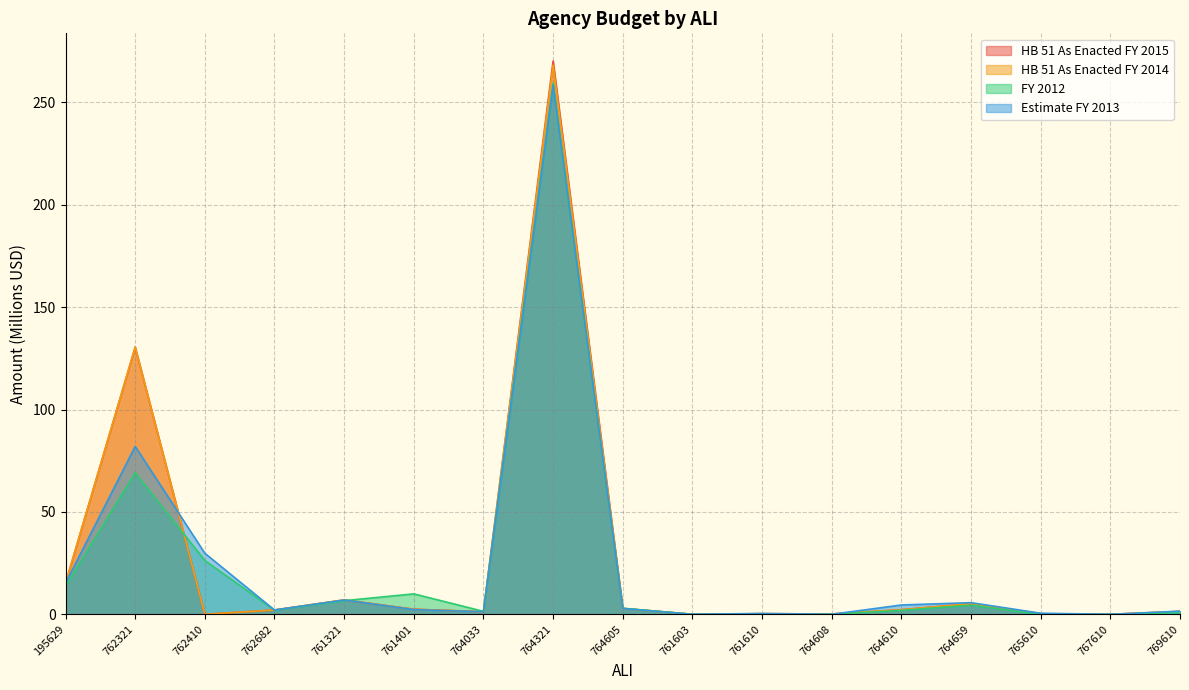

Reading left to right, transcribe all the data shown in this chart.

HB 51 As Enacted FY 2015: 15.2	130.4	0.0	2.1	7.0	2.5	1.2	270.2	2.9	0.0	0.3	0.2	2.2	5.2	0.2	0.0	1.4
HB 51 As Enacted FY 2014: 15.2	130.6	0.0	2.1	7.1	2.5	1.2	268.2	2.9	0.0	0.3	0.2	2.2	5.2	0.2	0.0	1.4
FY 2012: 13.7	69.1	26.3	2.0	6.7	10.0	1.5	259.4	3.0	0.0	0.1	0.0	1.9	4.5	0.0	0.0	0.8
Estimate FY 2013: 15.2	82.0	29.8	2.1	7.0	2.3	1.2	258.4	2.9	0.0	0.4	0.0	4.6	5.7	0.5	0.0	1.5